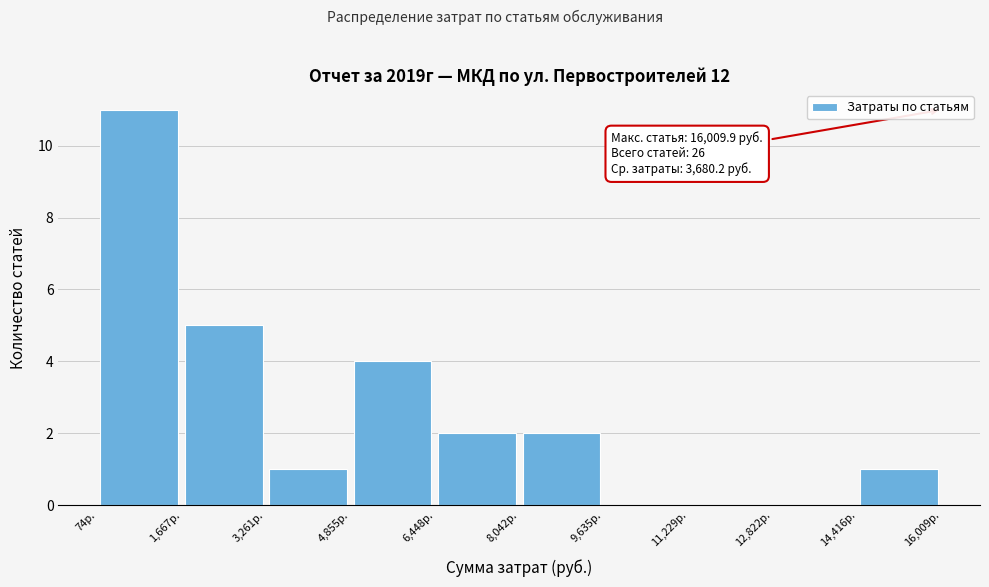

Over which range of the x-axis is the bar tallest?

0 to 1600